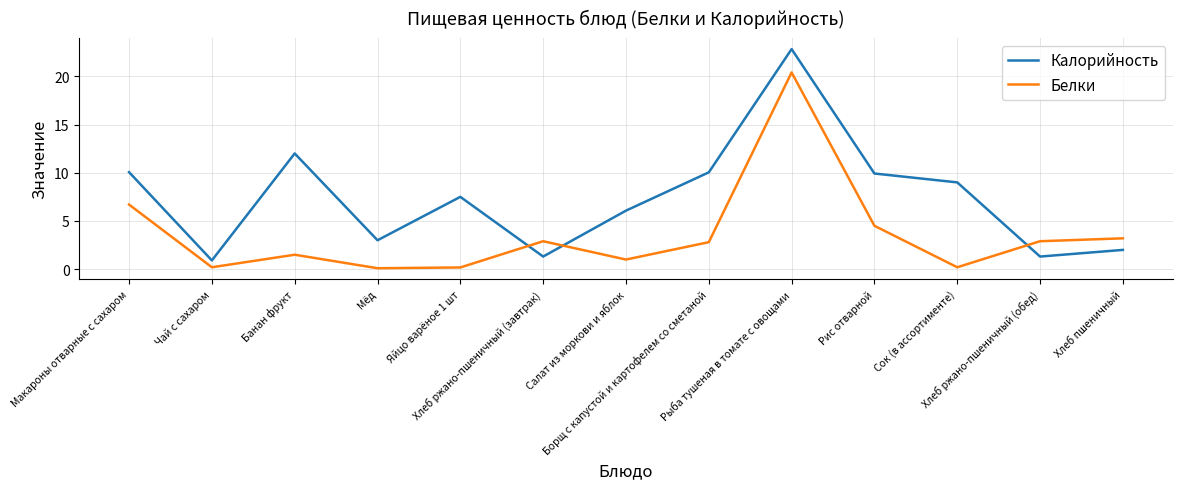

What is the difference between the maximum and minimum values in the Калорийность series?

21.9